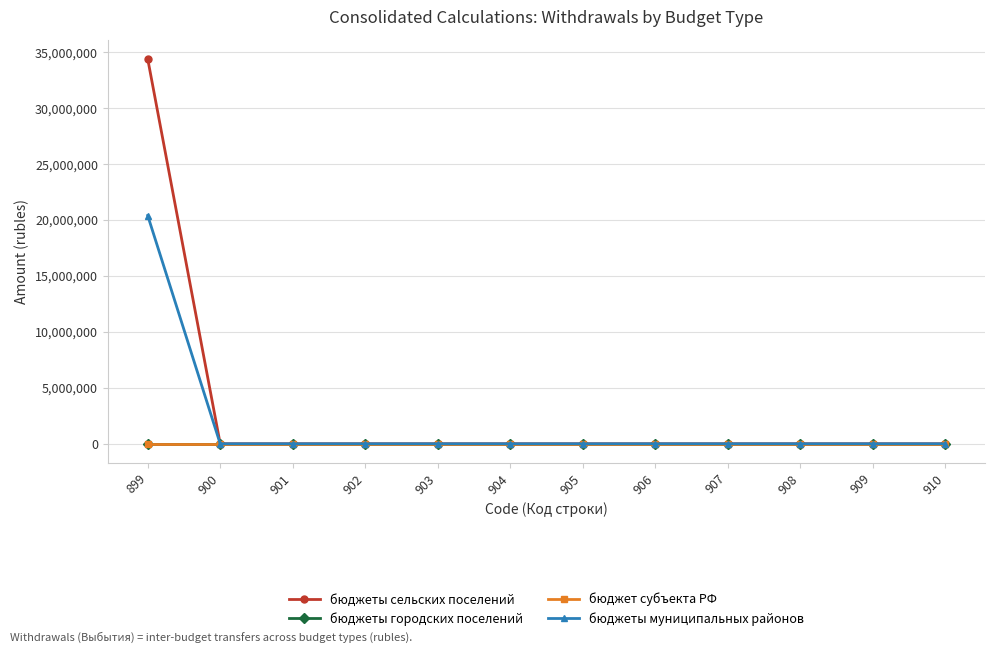

Which has a higher value, 910 or 904?

910